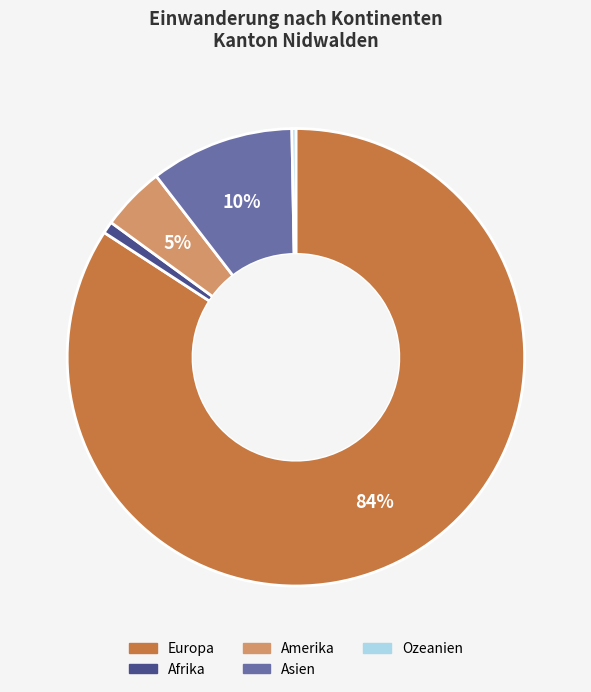

What is the largest slice in the pie chart?

Europa